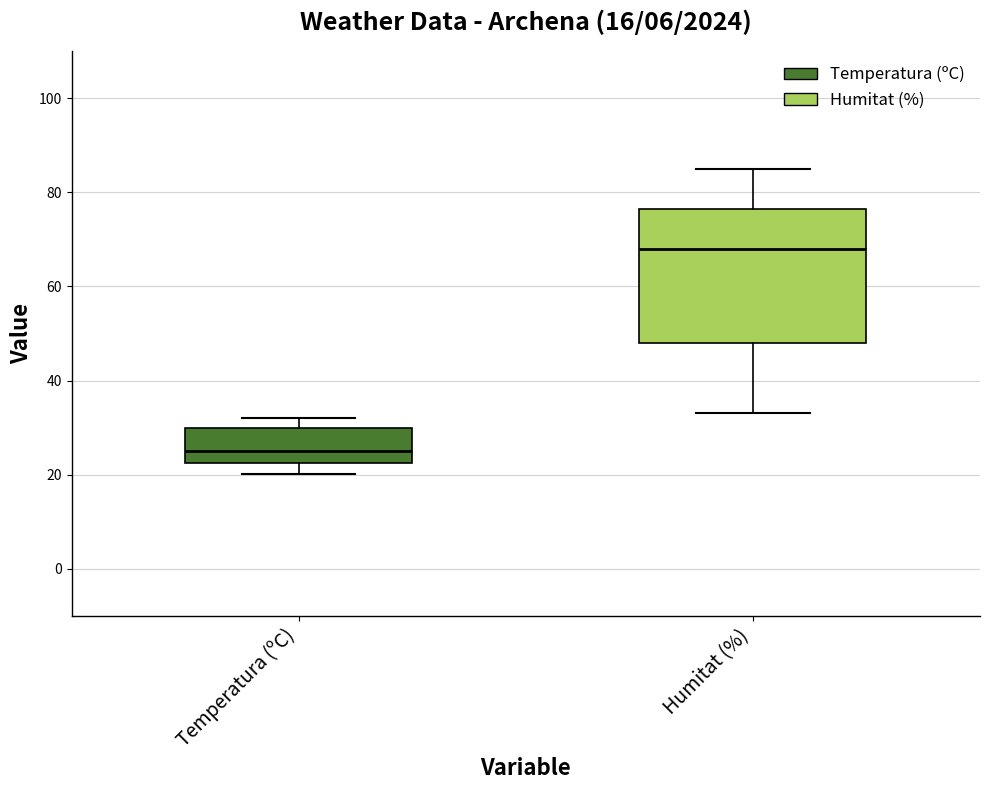

Reading left to right, transcribe this box plot: for each box, give where its median line is, the range the box spans, and where its two whiskers end, as read against the y-axis. The values are not printed on the chart, so give them approximately, as read against the axis.

Temperatura (ºC): median 26, box 22 to 30, whiskers 20 to 32
Humitat (%): median 68, box 48 to 76, whiskers 34 to 86